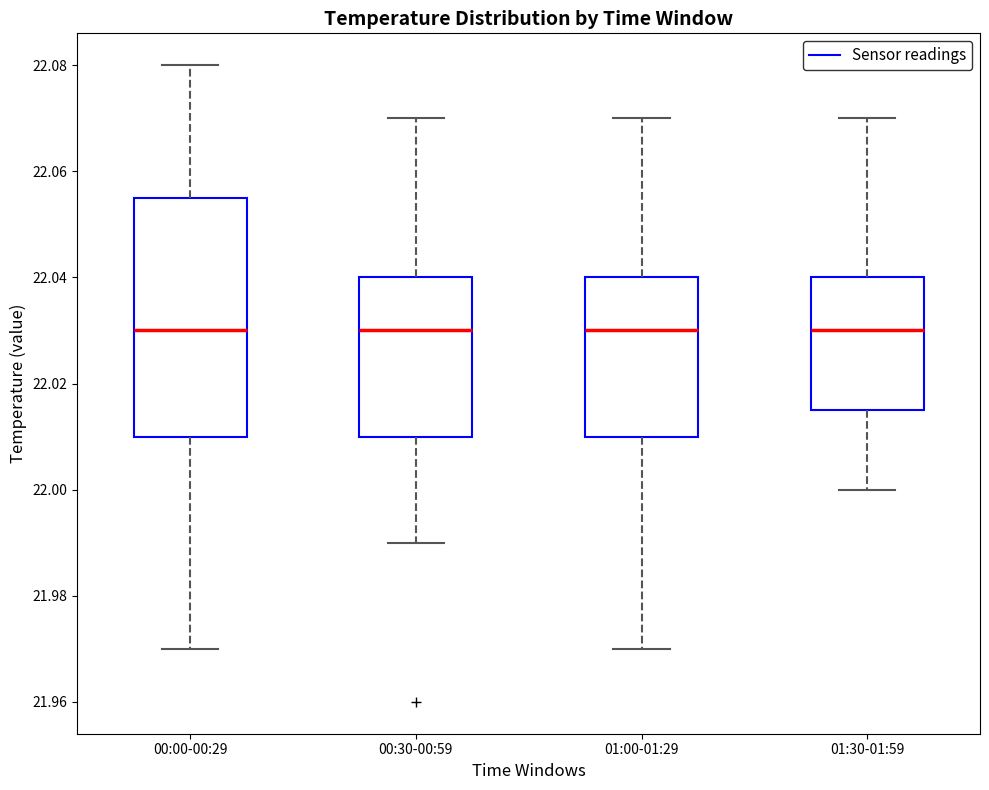

Which box is the tallest, from its lower edge to its upper edge?

00:00-00:29